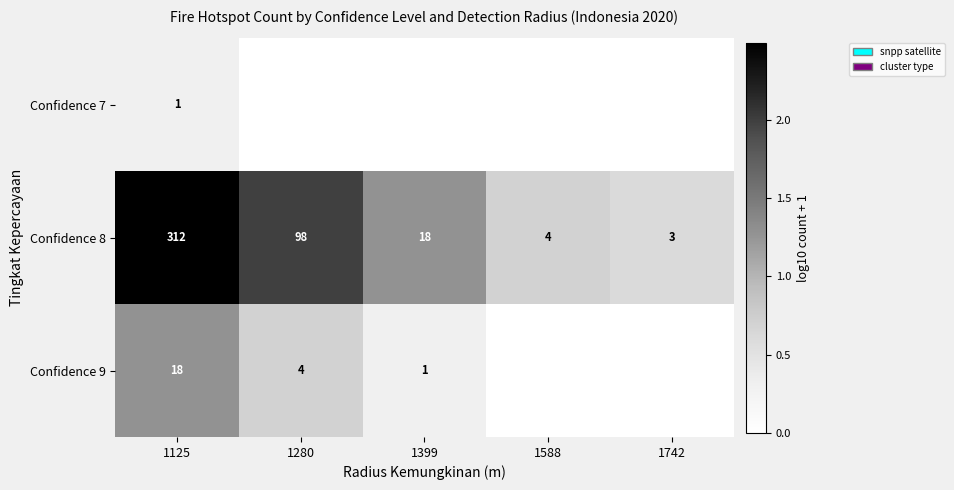

What is the sum of the Confidence 9 values at 1125 and 1399?

19